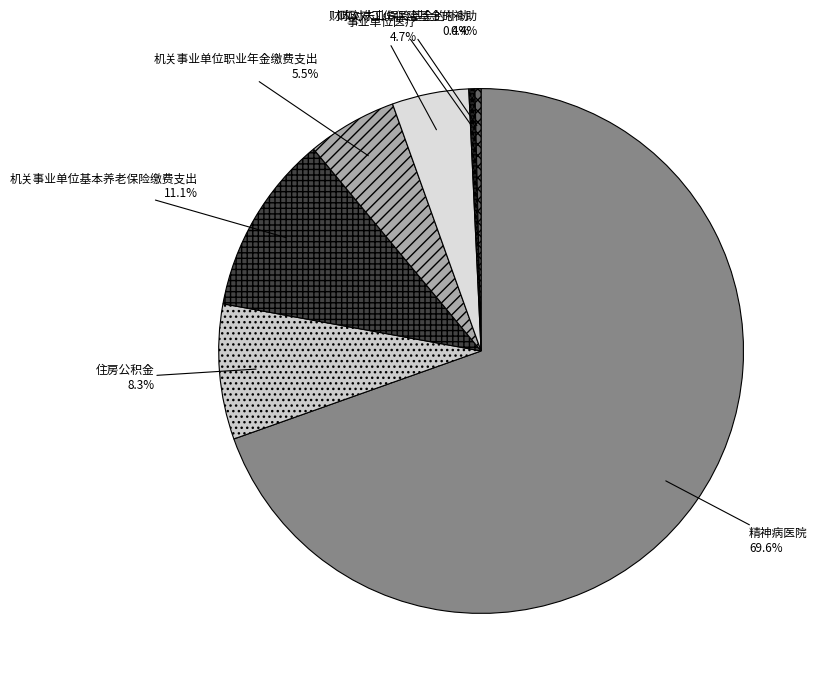

How many segments does this pie chart have?

7